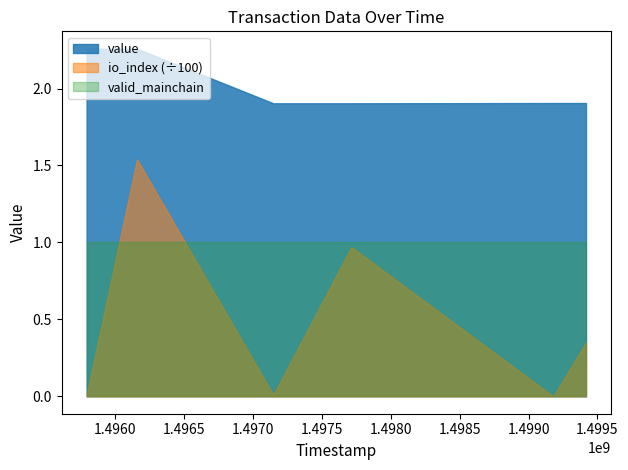

List the series in order of their overall mean, lowest first.

io_index (÷100), valid_mainchain, value